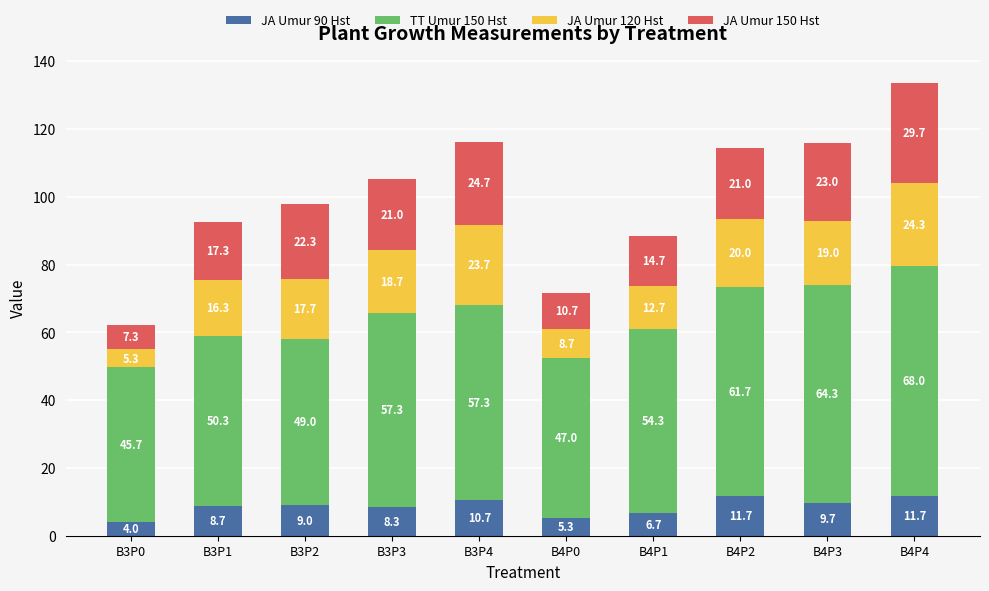

Where is JA Umur 90 Hst nearest to the value 7?

B4P1